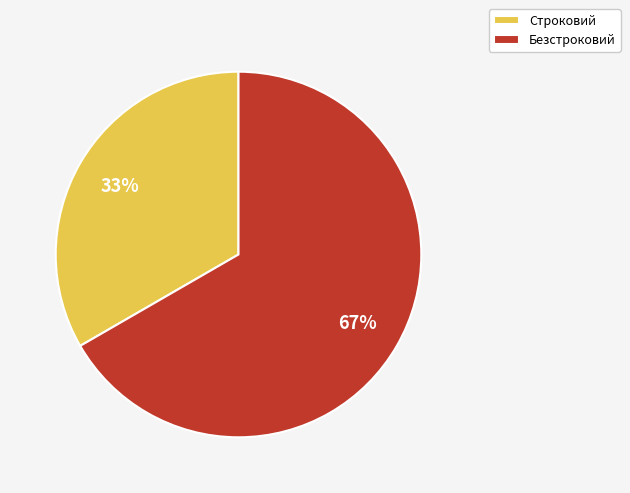

Which slice is the smallest?

Строковий